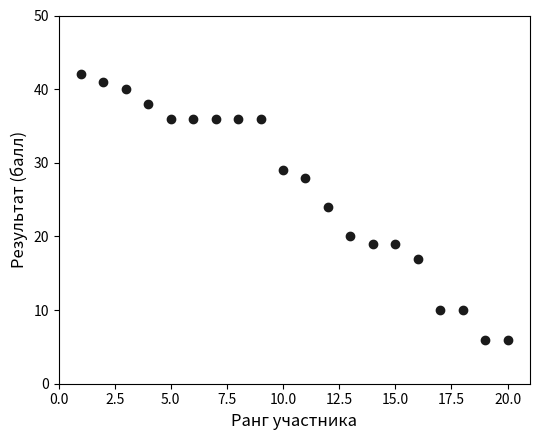

What is the range of X values (max minus min)?

19